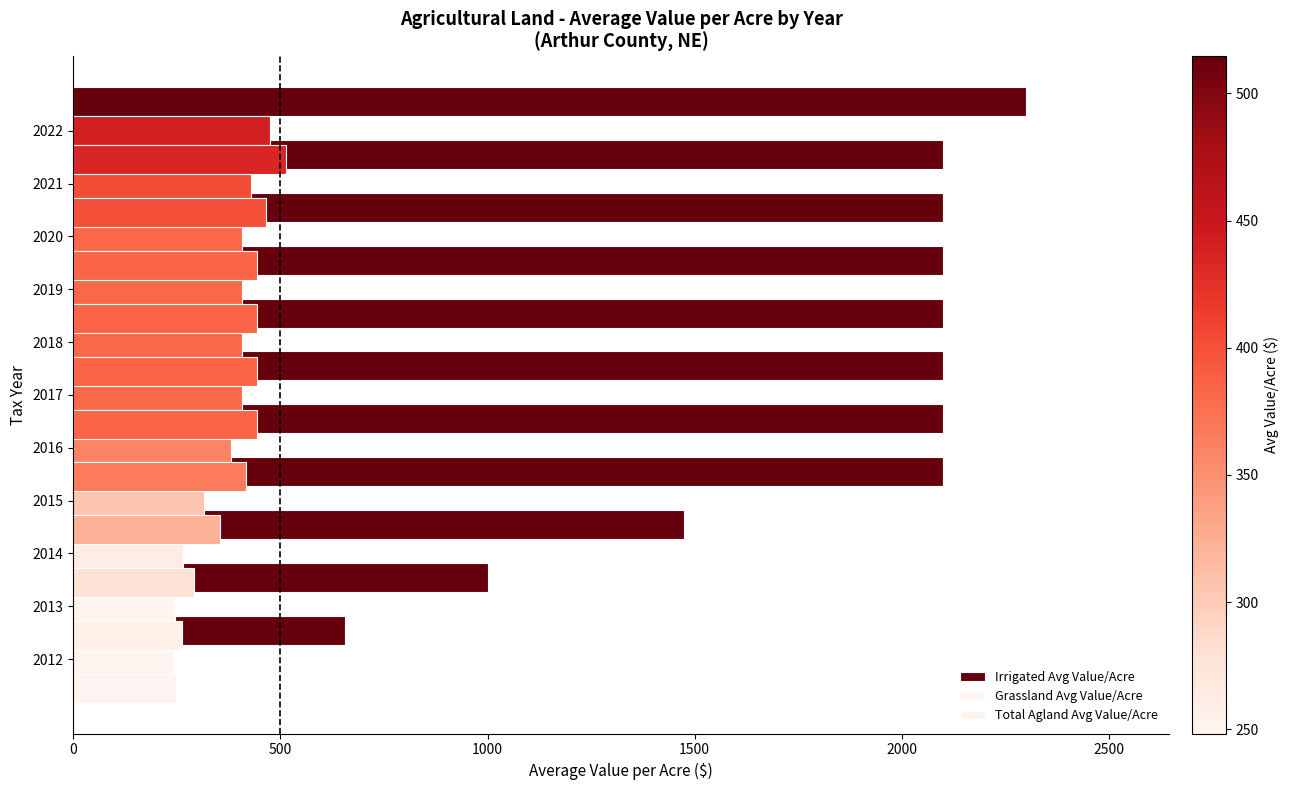

Read the Grassland Avg Value/Acre value at 2022.

475.0